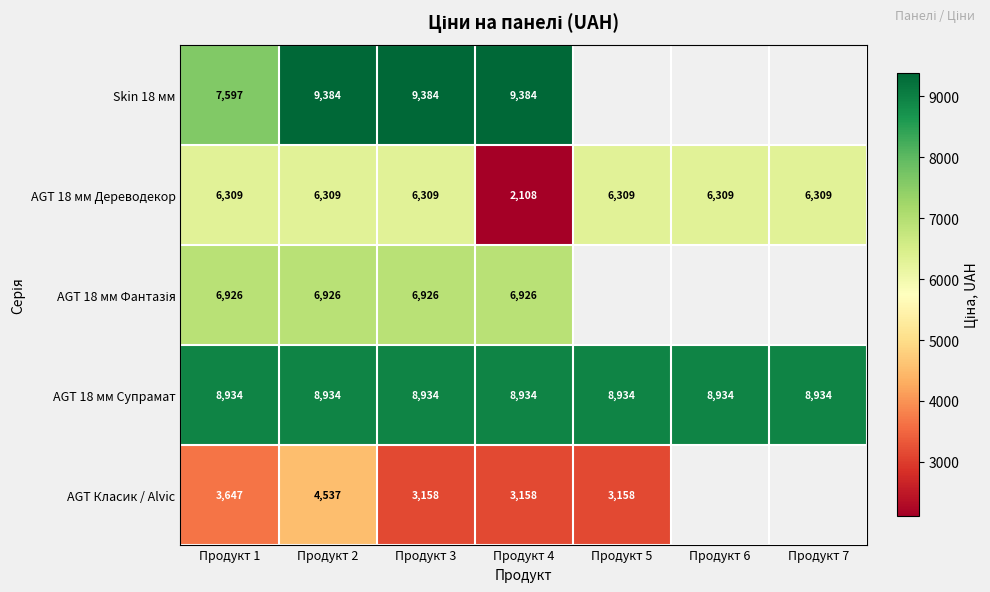

Which series changed the most between Продукт 1 and Продукт 2?

Skin 18 мм